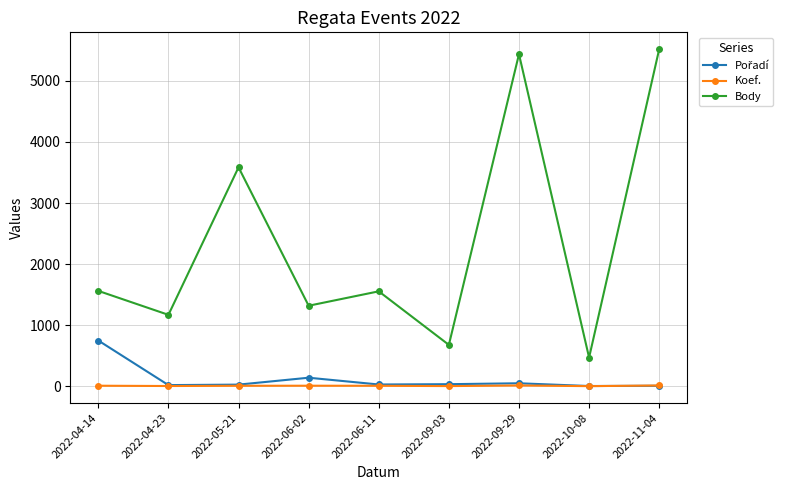

In Body, how many points are higher than both neighbors (excluding endpoints)?

3